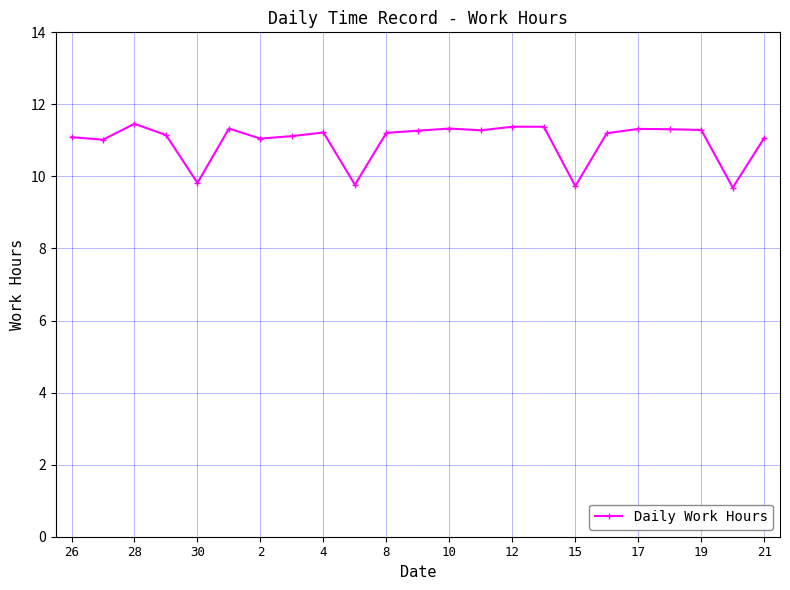

What is the greatest value displayed?

11.5